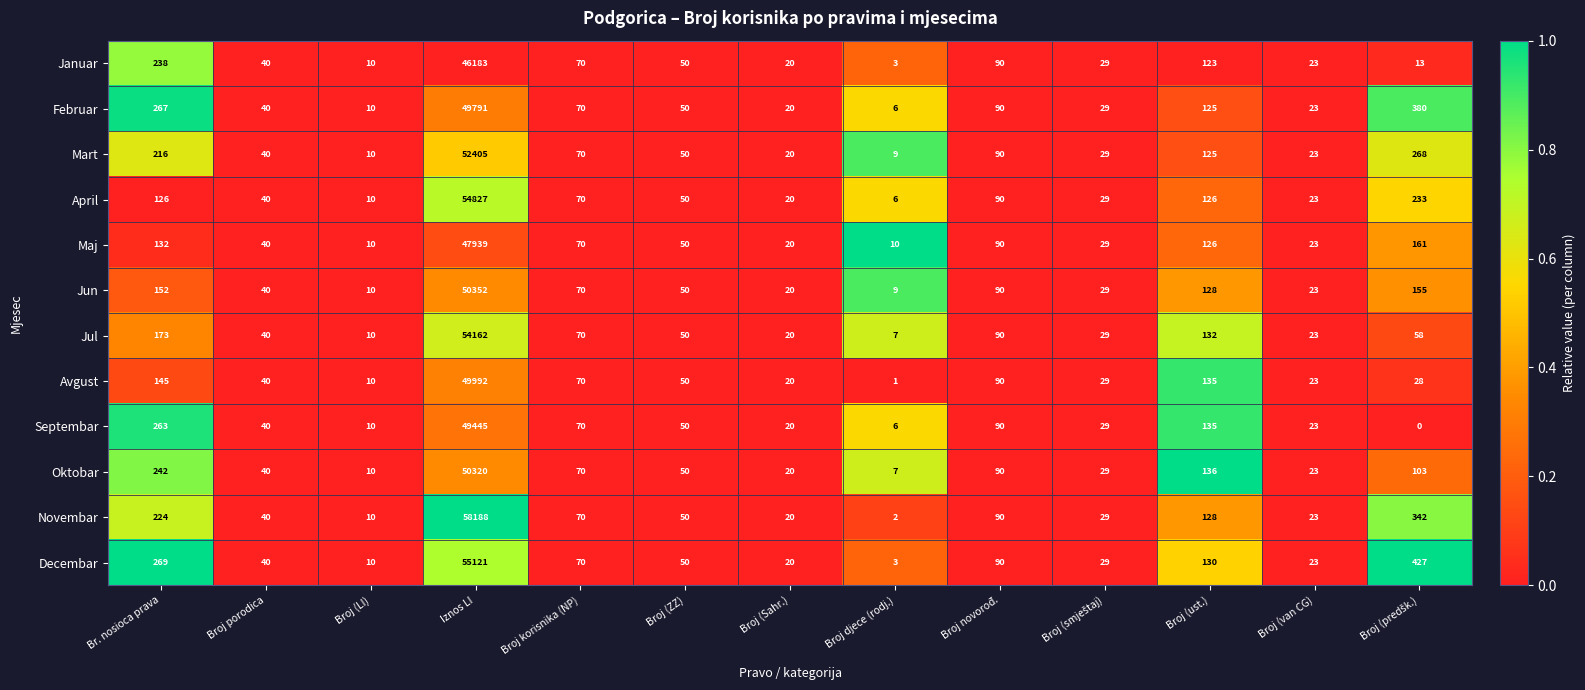

How many series are shown in this chart?

12